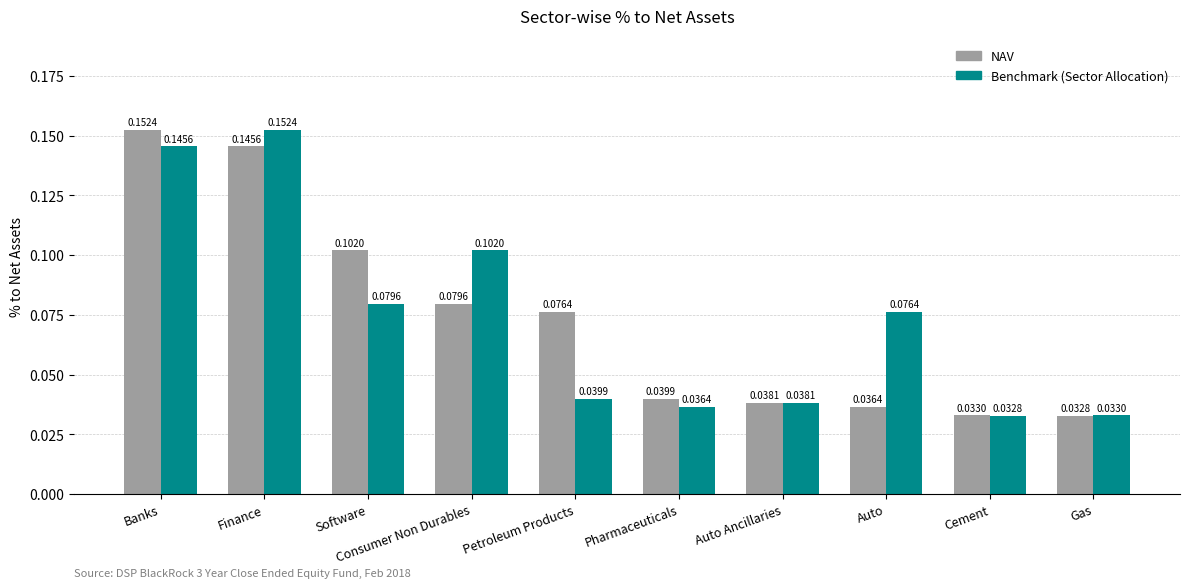

What is the label of the 9th bar from the right?

Finance